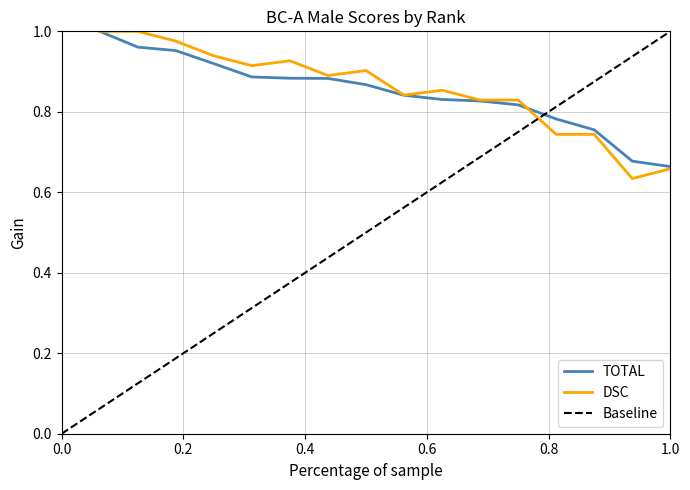

Is it true that TOTAL equals 1.2 at 6?

False